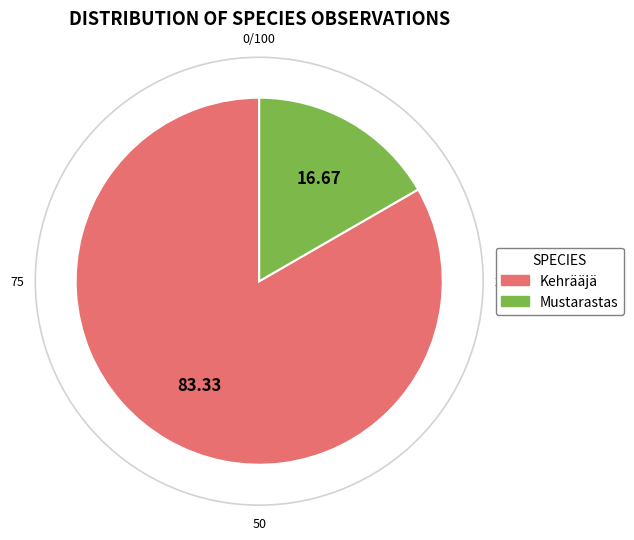

Rank the categories by value from lowest to highest.

Mustarastas, Kehrääjä